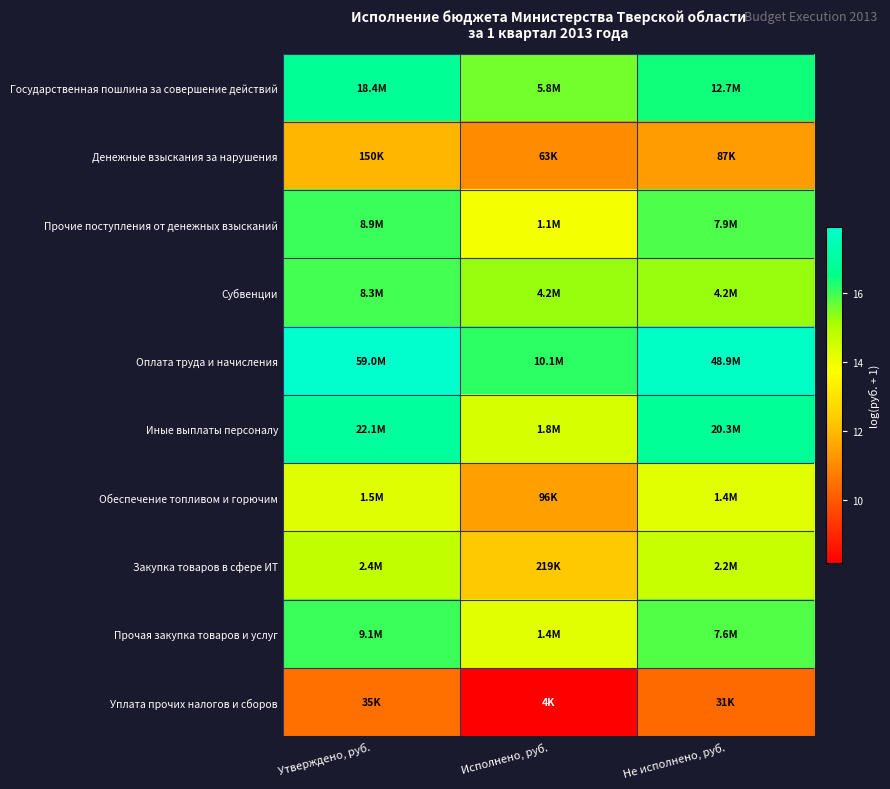

What is the total value across all series at Утверждено, руб.?

150.8